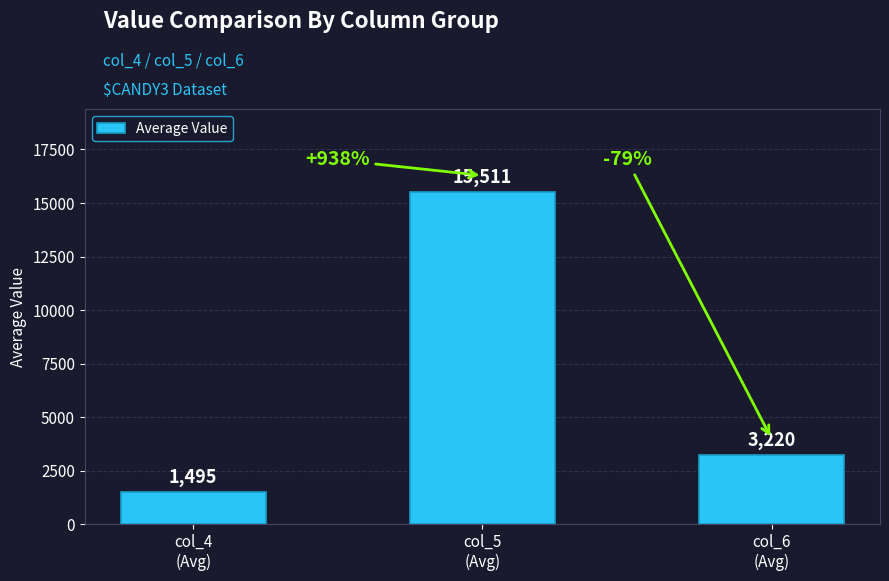

What is the change in value from col_4
(Avg) to col_6
(Avg)?

+1725